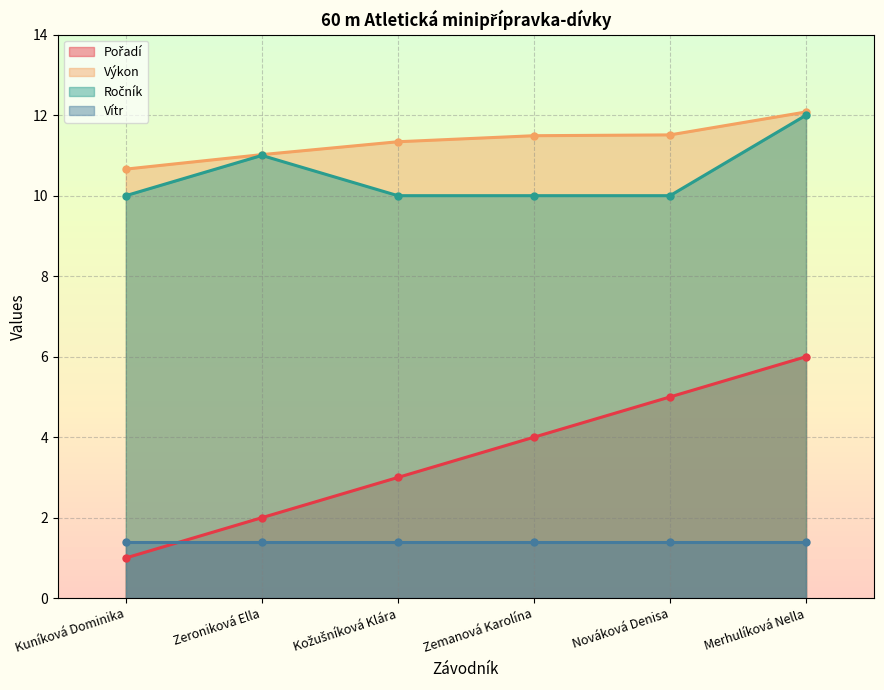

At Nováková Denisa, list the series in order from smallest to largest.

Pořadí, Ročník, Výkon